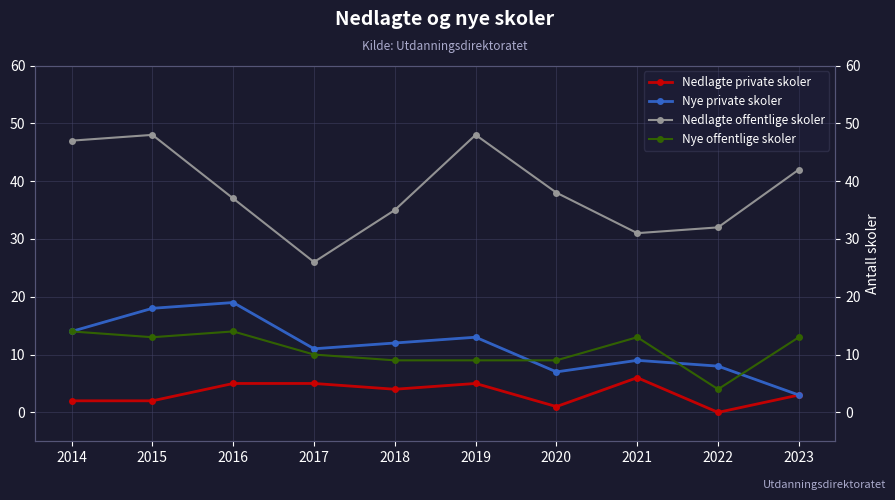

Reading left to right, what are all the values shown in this chart?

Nedlagte private skoler: 2	2	5	5	4	5	1	6	0	3
Nye private skoler: 14	18	19	11	12	13	7	9	8	3
Nedlagte offentlige skoler: 47	48	37	26	35	48	38	31	32	42
Nye offentlige skoler: 14	13	14	10	9	9	9	13	4	13